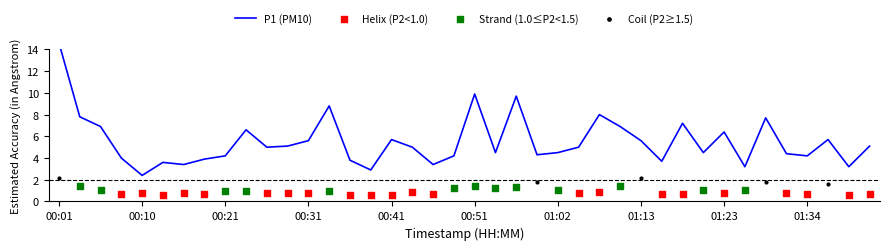

Which has a higher value, 01:29 or 00:31?

01:29